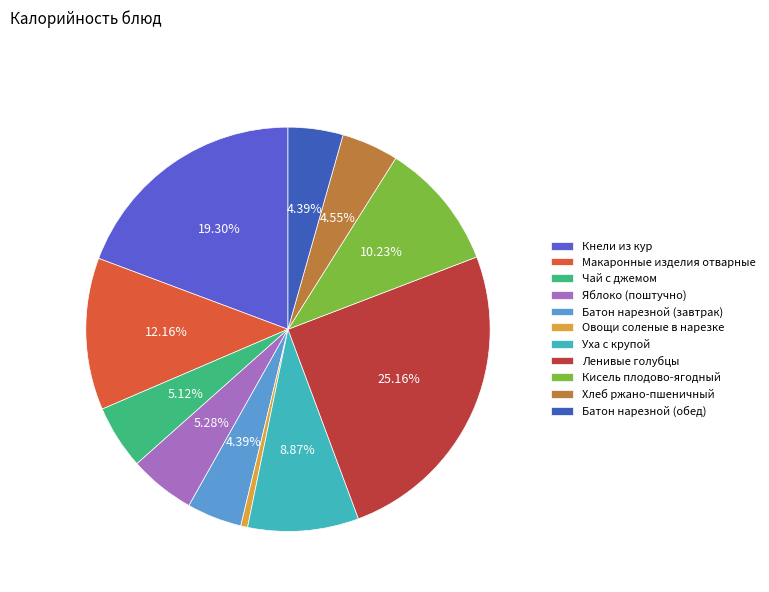

How many slices are in this pie chart?

11